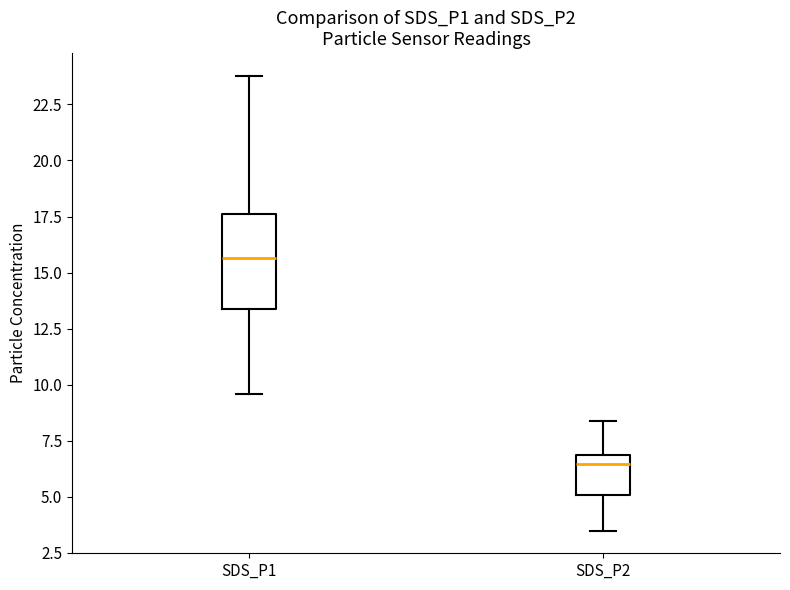

Reading left to right, transcribe this box plot: for each box, give where its median line is, the range the box spans, and where its two whiskers end, as read against the y-axis. The values are not printed on the chart, so give them approximately, as read against the axis.

SDS_P1: median 15.5, box 13.5 to 17.5, whiskers 9.5 to 24.0
SDS_P2: median 6.5, box 5.0 to 7.0, whiskers 3.5 to 8.5